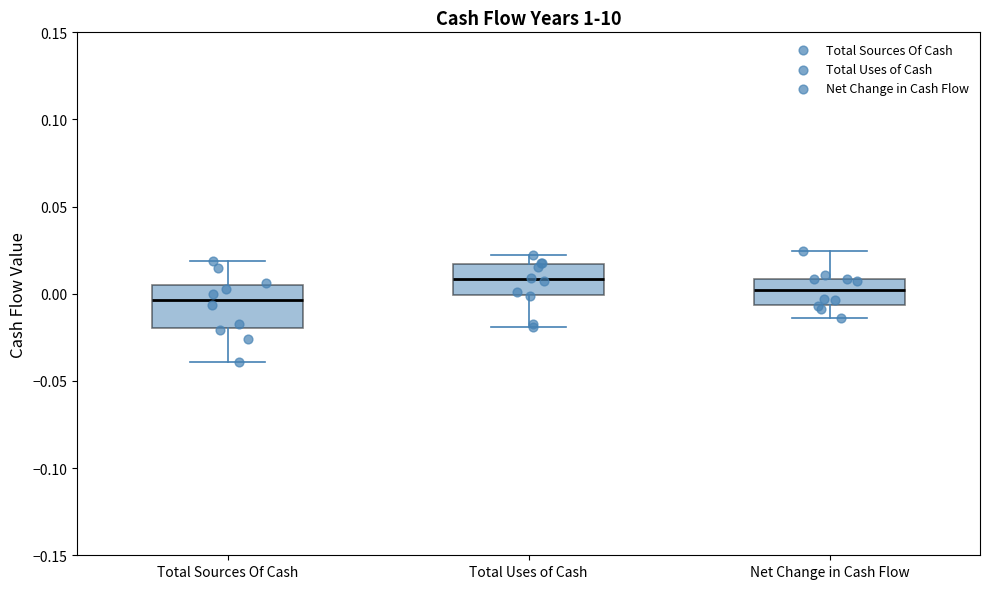

Reading left to right, read every box against the y-axis: the position of its median line, the range the box covers, and the ends of its whiskers. The values are not printed on the chart, so give them approximately, as read against the axis.

Total Sources Of Cash: median -0.005, box -0.020 to 0.005, whiskers -0.040 to 0.020
Total Uses of Cash: median 0.010, box 0.000 to 0.015, whiskers -0.020 to 0.025
Net Change in Cash Flow: median 0.000, box -0.005 to 0.010, whiskers -0.015 to 0.025